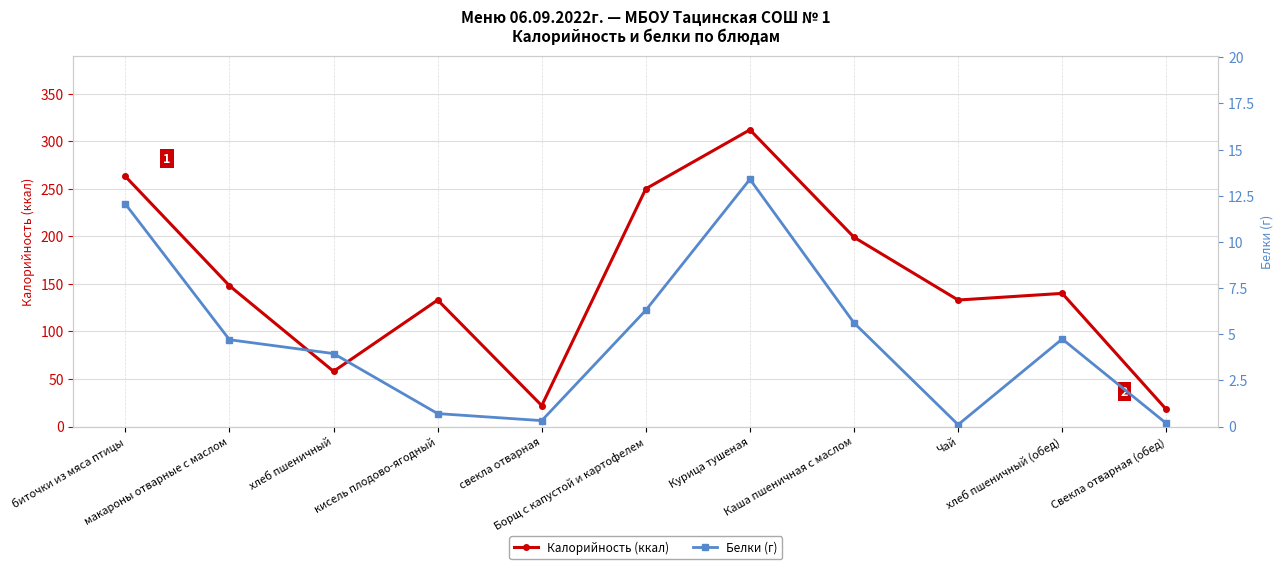

What is the sum of the Белки (г) values at хлеб пшеничный (обед) and биточки из мяса птицы?

16.8